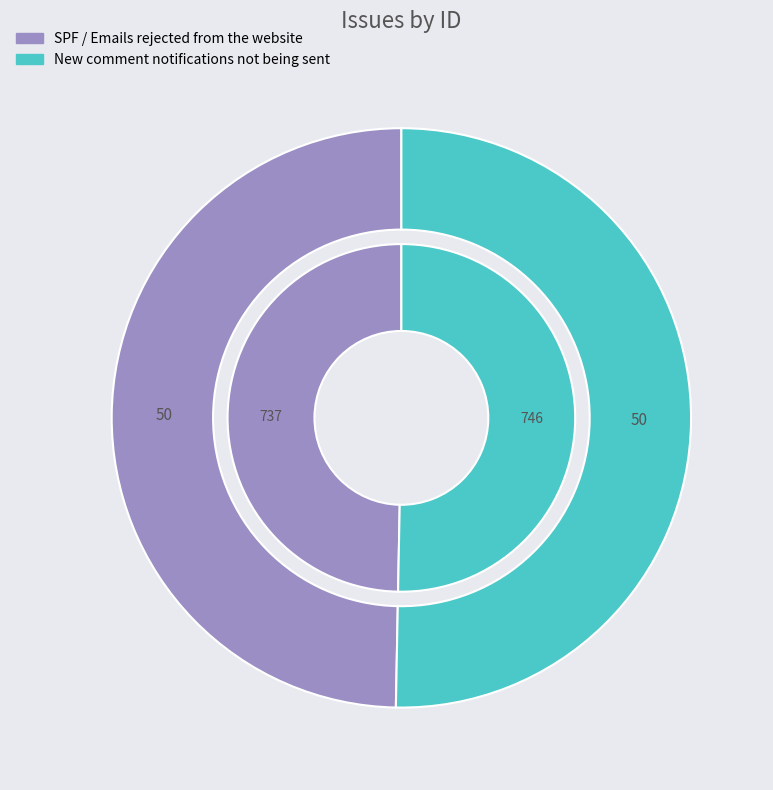

How much of the chart is everything except SPF / Emails rejected from the website?

50.3%